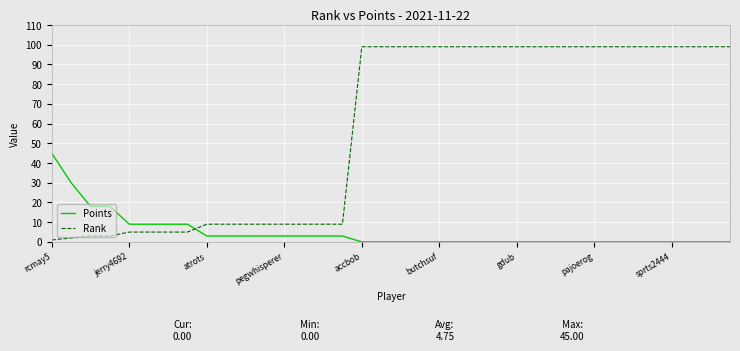

Which series has the largest range (max minus min)?

Rank